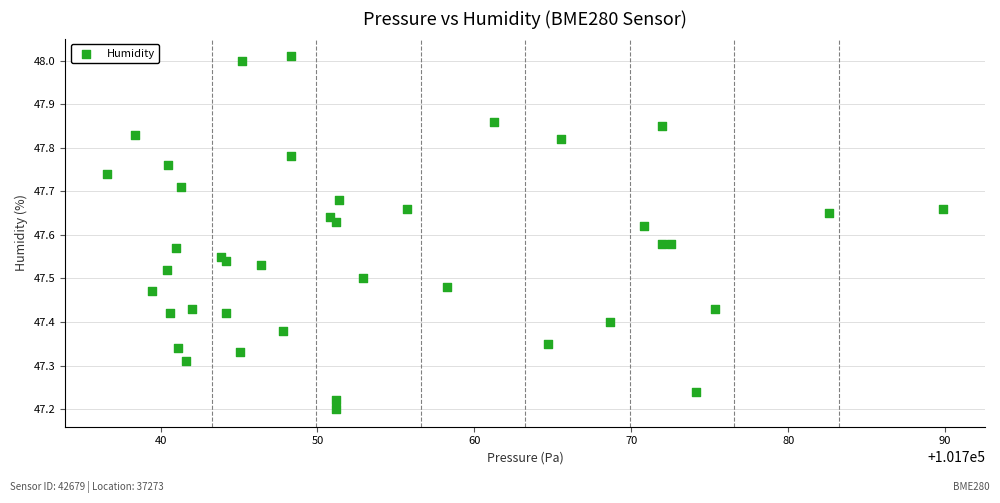

What is the range of Y values (max minus min)?

0.8